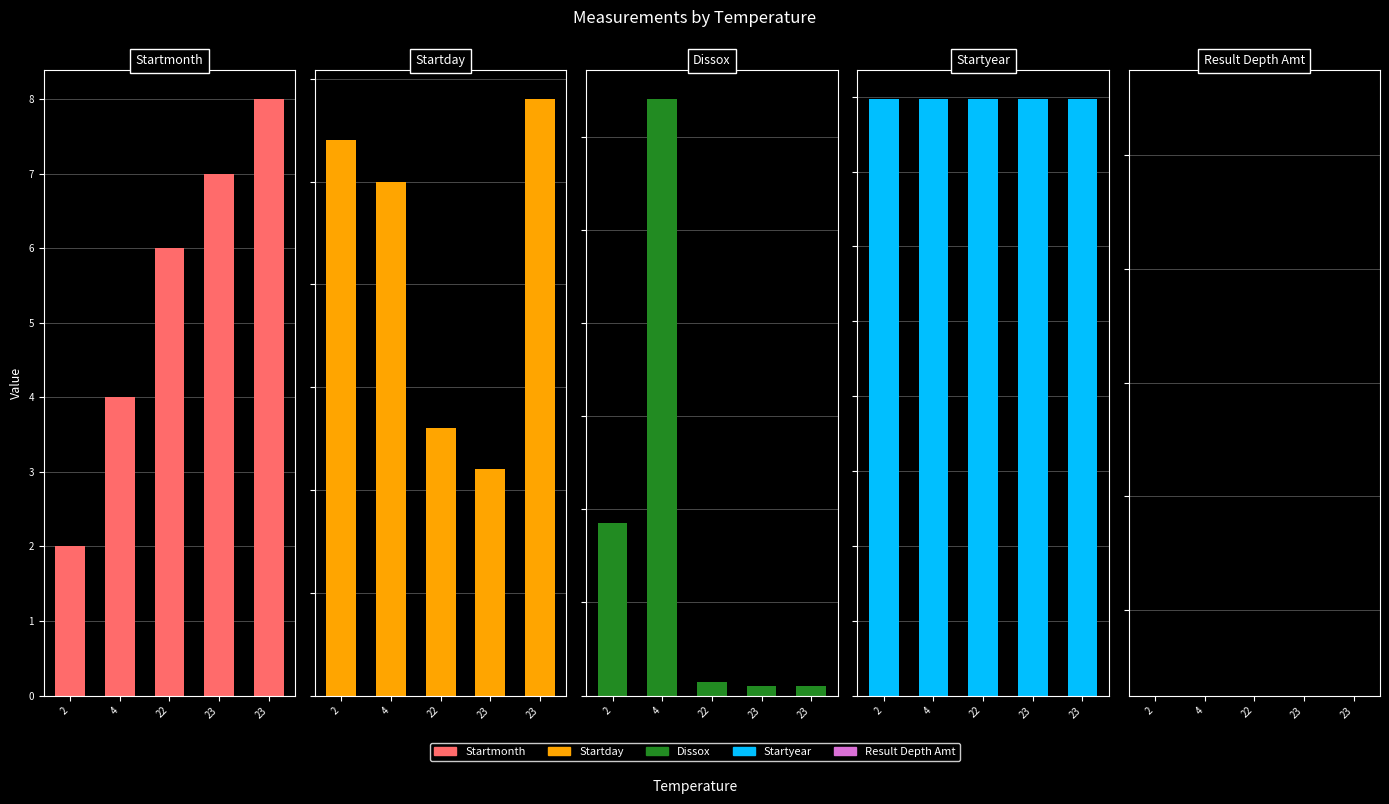

Read the Startyear value at 23.

1991.0